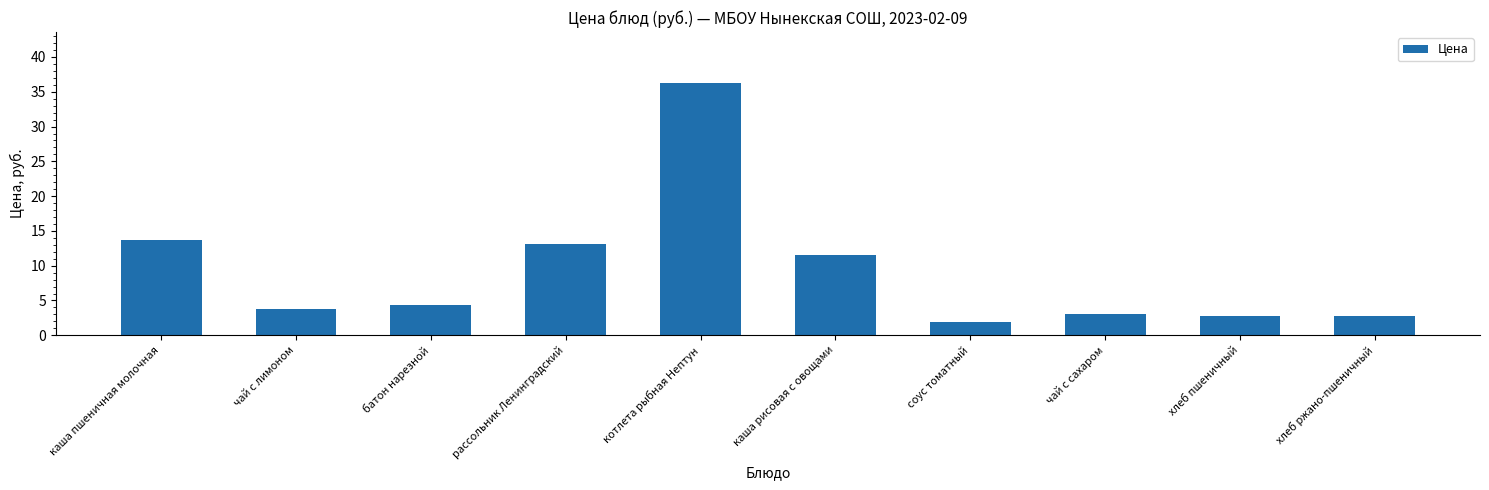

What is the minimum value shown in the chart?

1.9